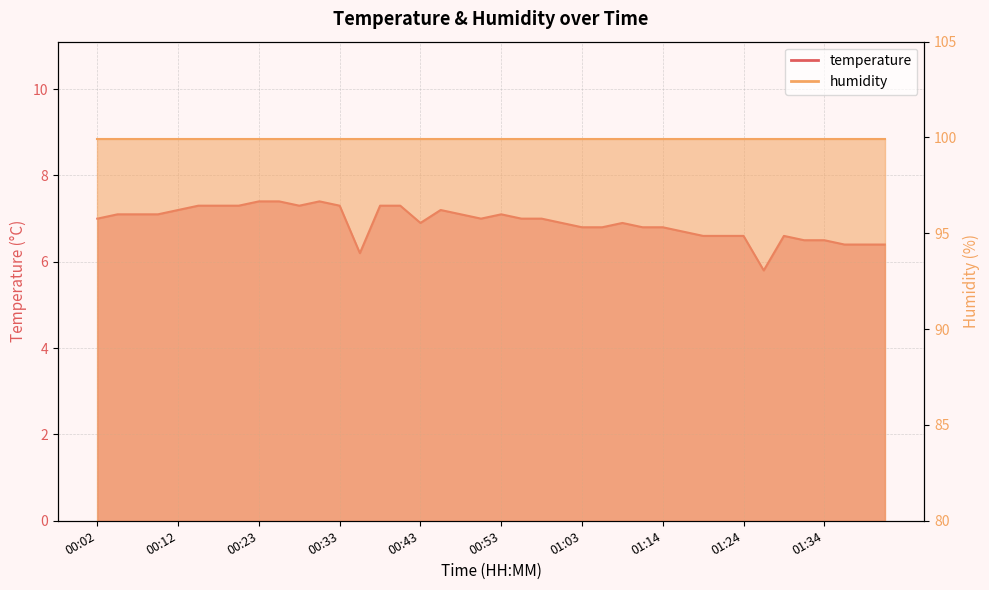

What is the maximum value shown in the chart?

7.4